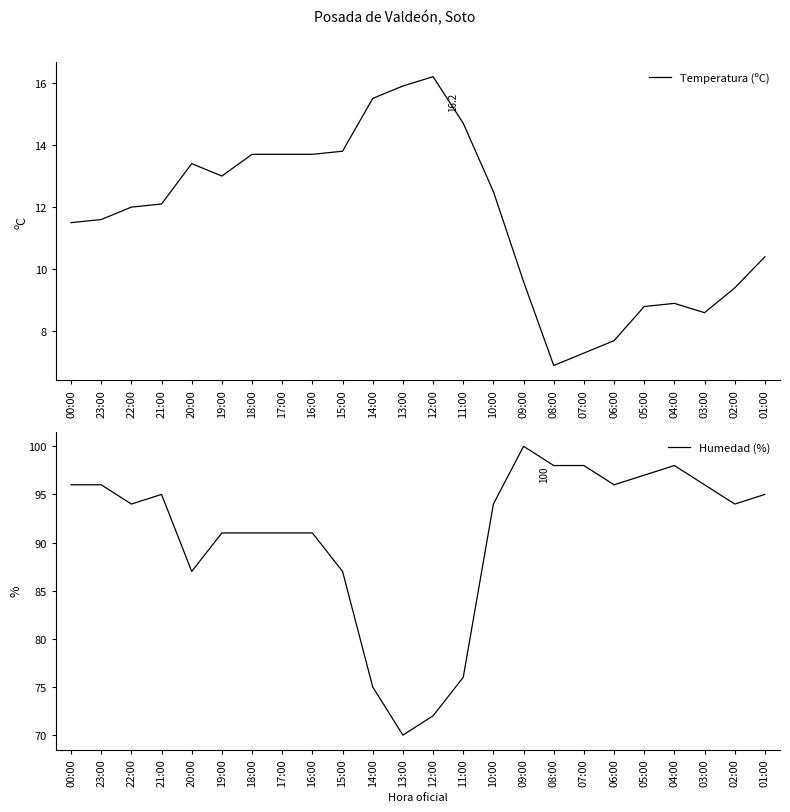

The value of Temperatura (ºC) at 07:00 is 12.9. True or false?

False